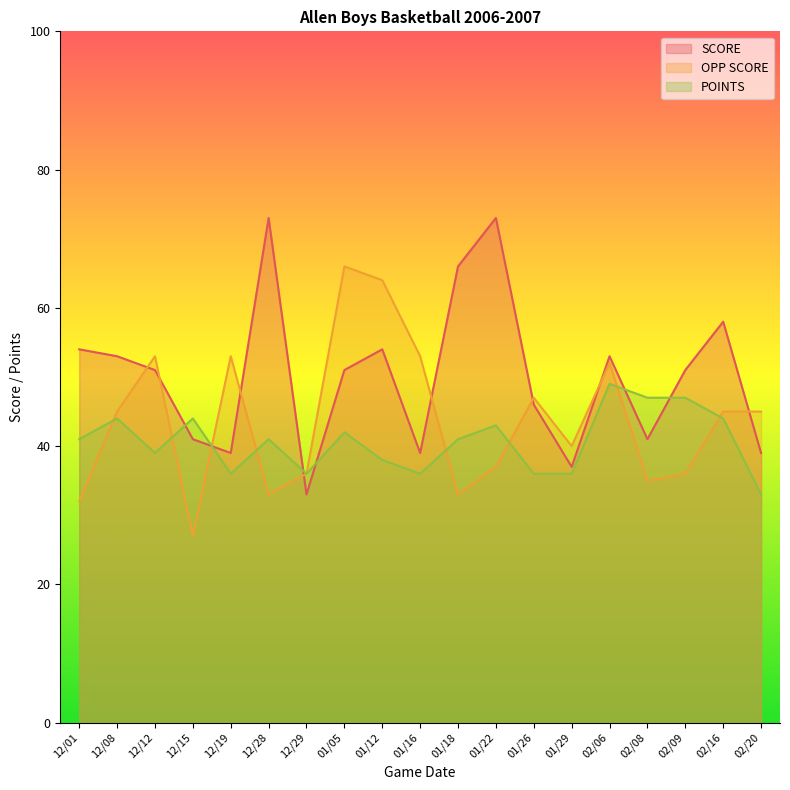

True or false: POINTS has a value of 24 at 01/18.

False